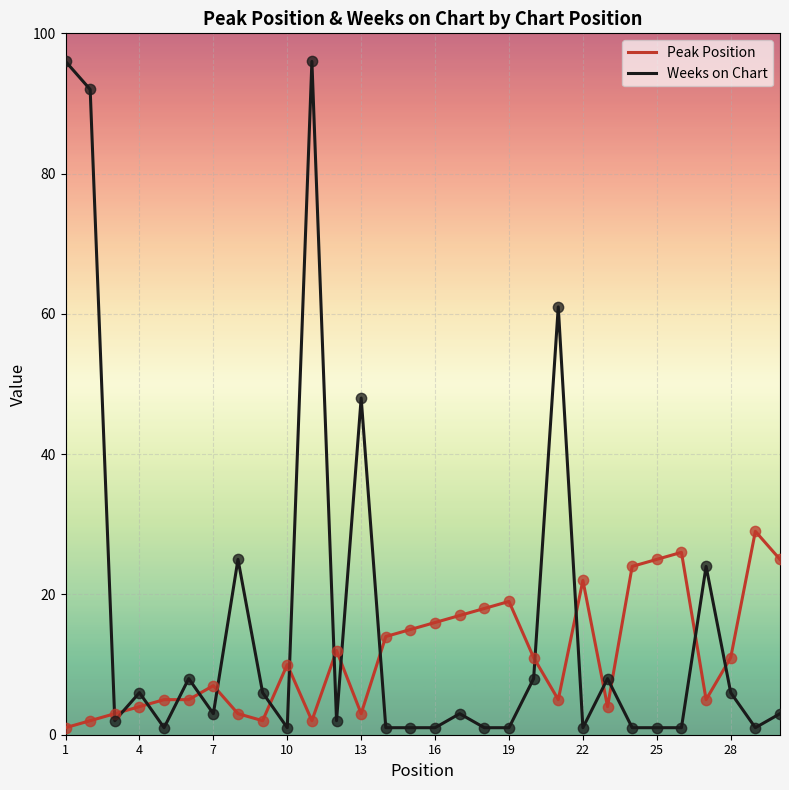

Which series has the largest total across all categories?

Weeks on Chart